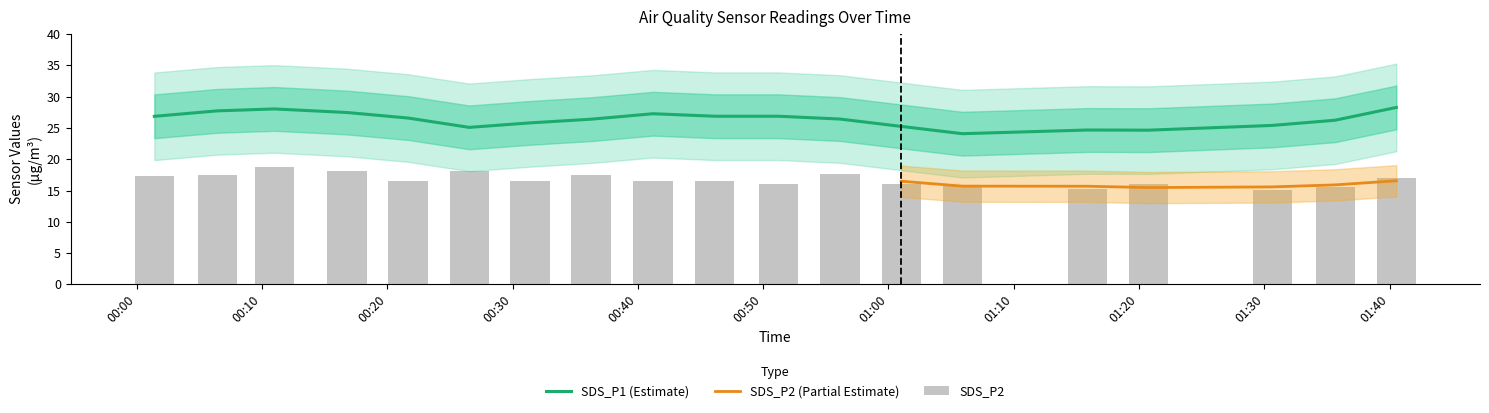

What is the minimum value shown in the chart?

15.1